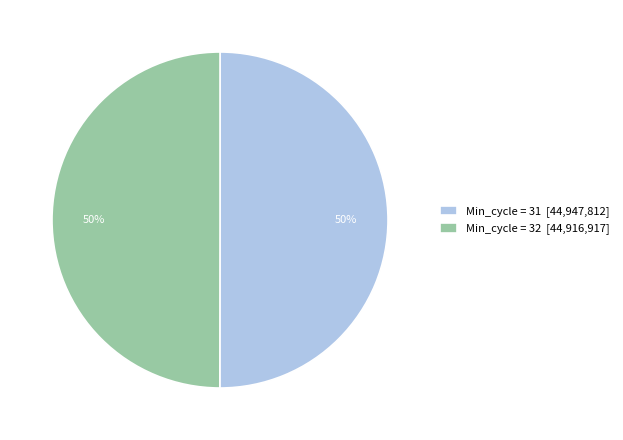

To the nearest percent, what is the combined percentage of Min_cycle = 31 [44,947,812] and Min_cycle = 32 [44,916,917]?

100%